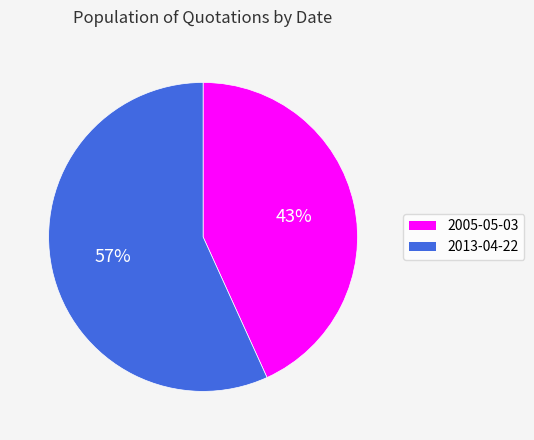

To the nearest percent, what portion does 2005-05-03 represent?

43%